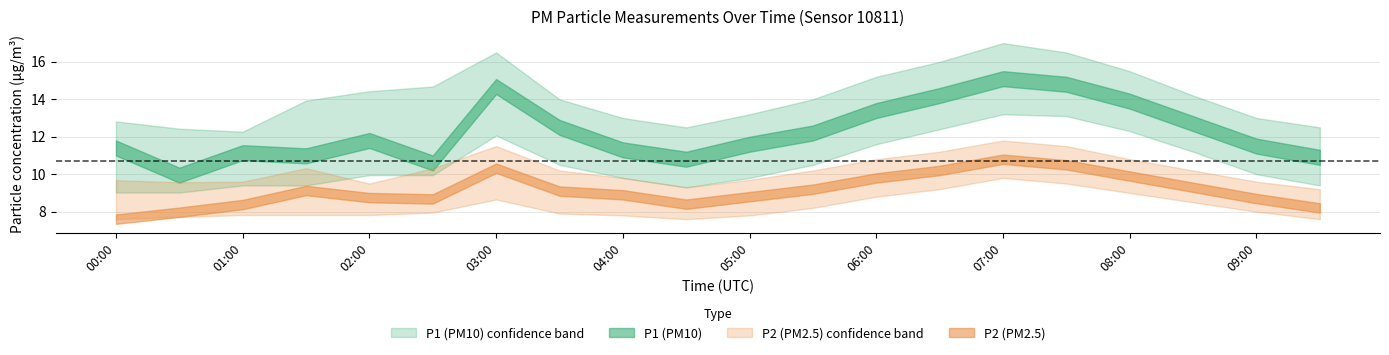

What position from the left is 05:00?

11